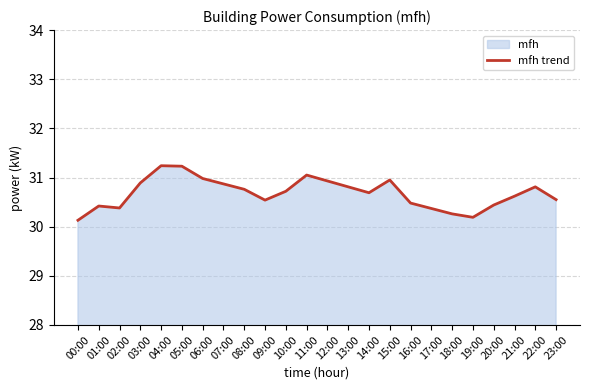

The chart shows a value of 30.7 at 10:00. True or false?

True